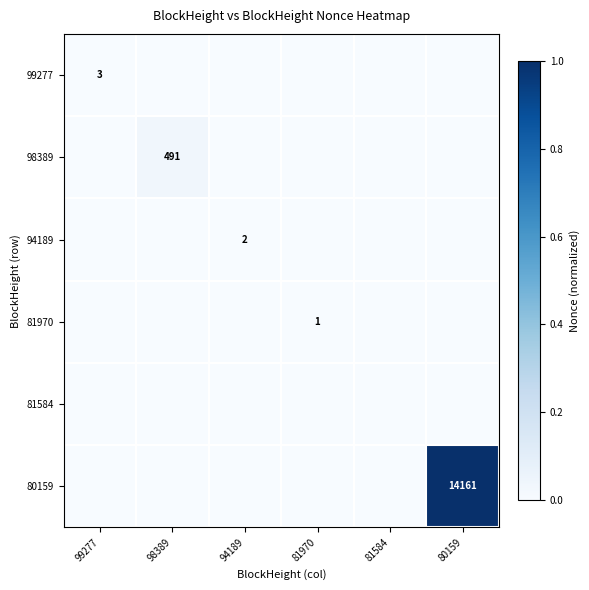

Is it true that 80159 equals 2971 at 80159?

False